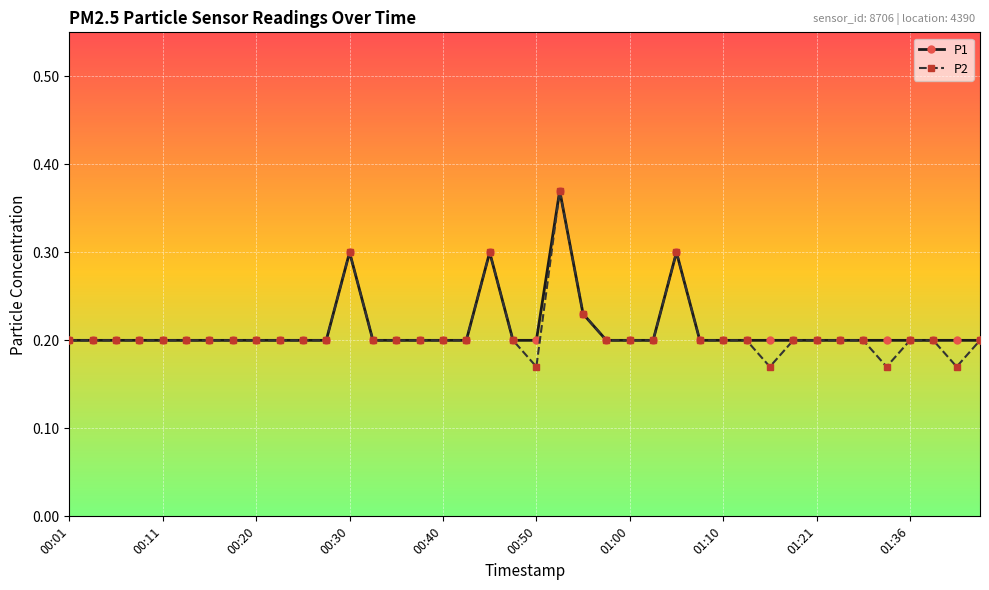

Does the chart display data point markers on the line(s)?

Yes